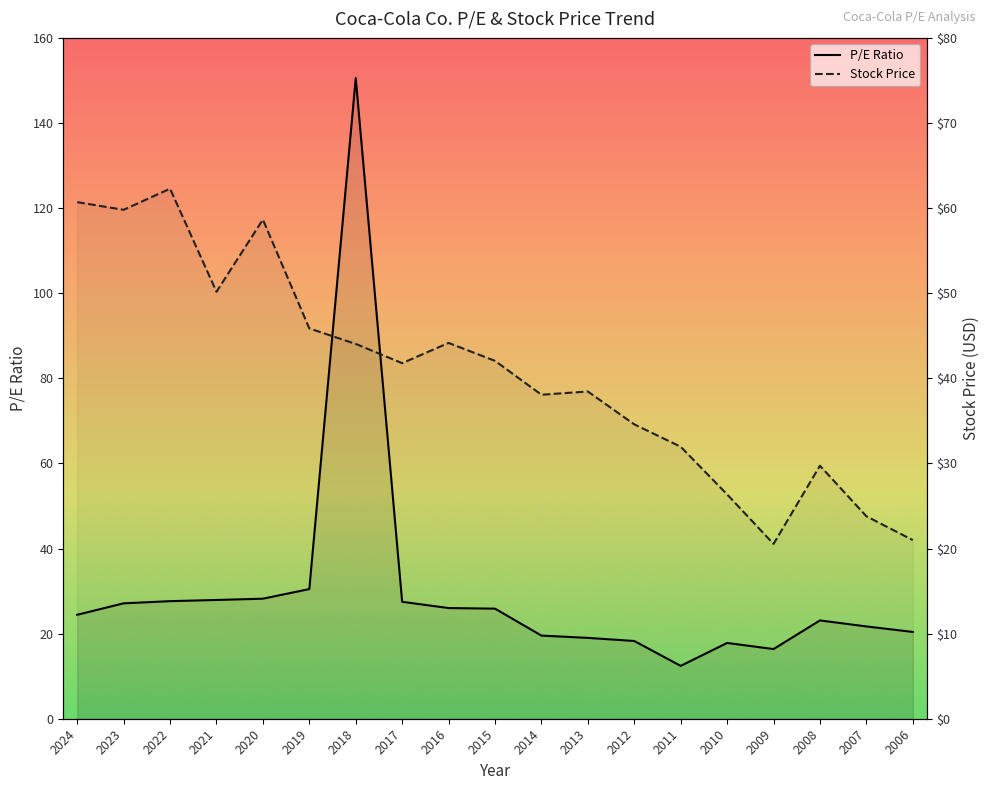

At 2020, list the series in order from largest to smallest.

Stock Price, P/E Ratio